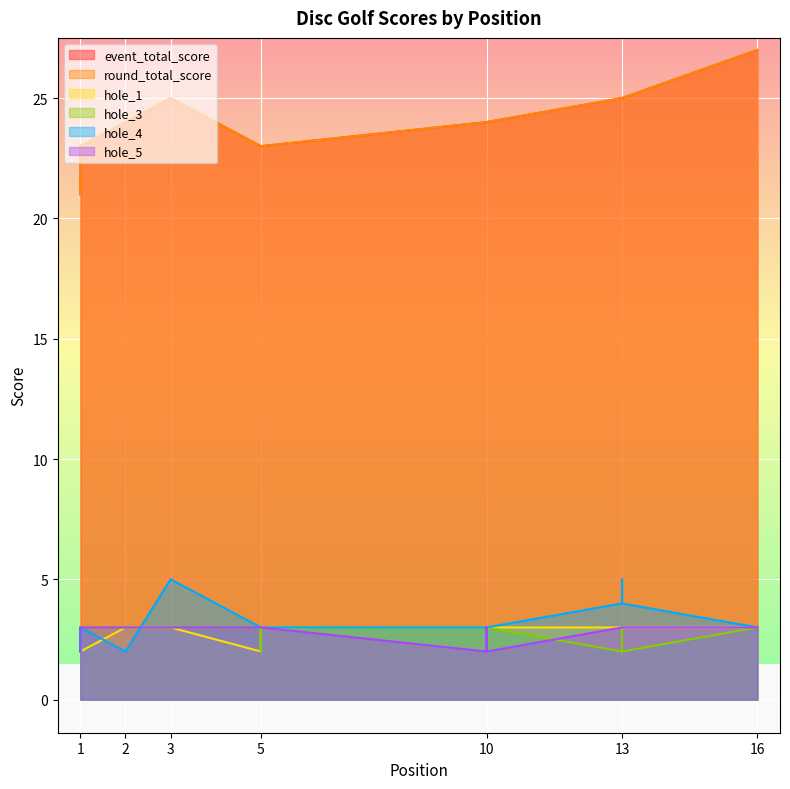

What is the minimum value for hole_3?

2